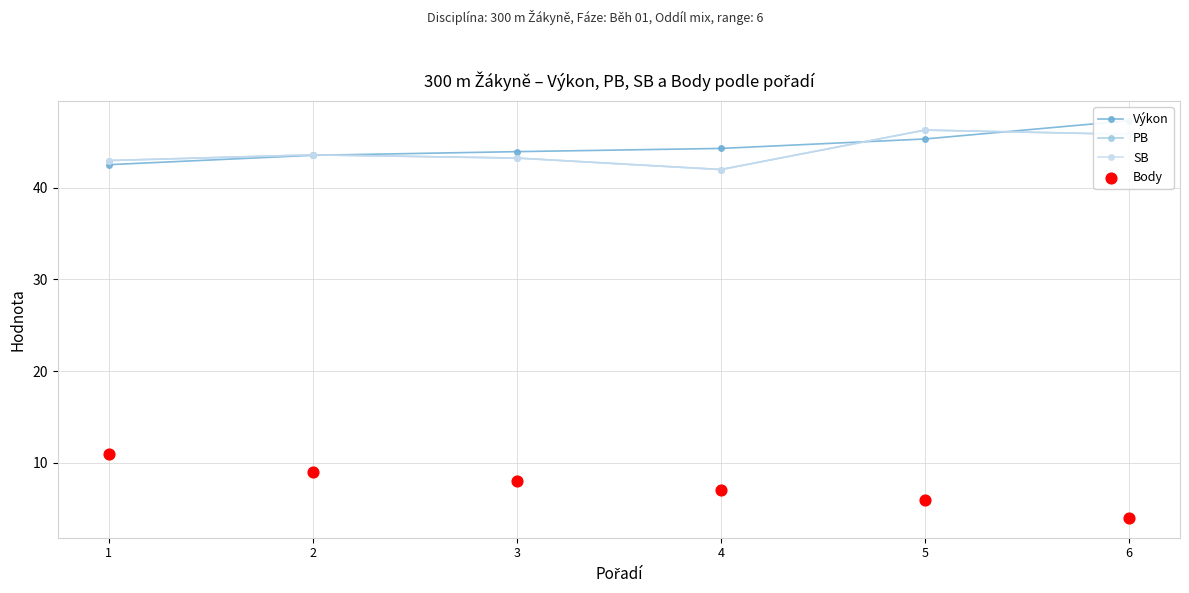

Which series reaches the maximum Y coordinate?

Výkon